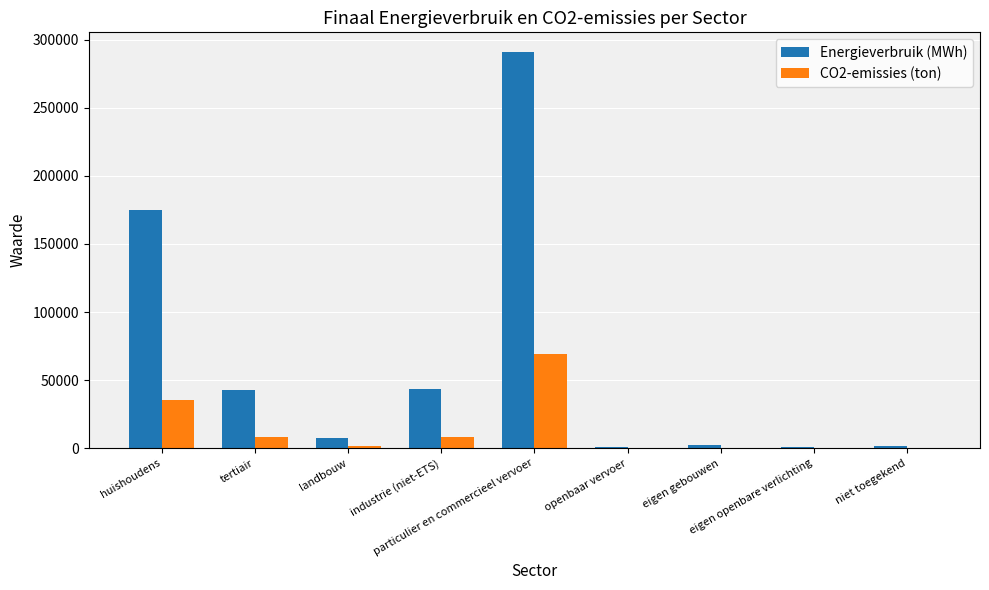

What is the sum of all Energieverbruik (MWh) values?

566182.2